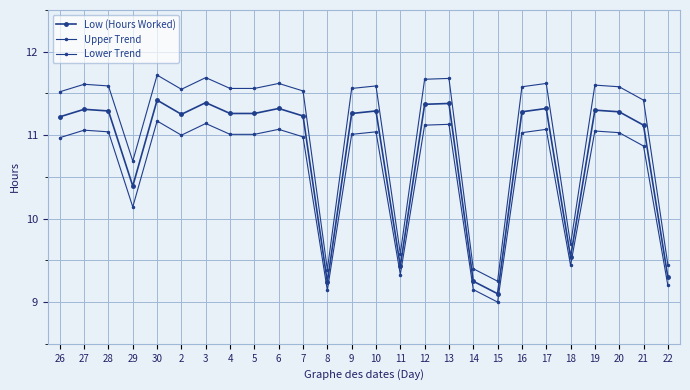

How many data points in Low (Hours Worked) are above 11?

19